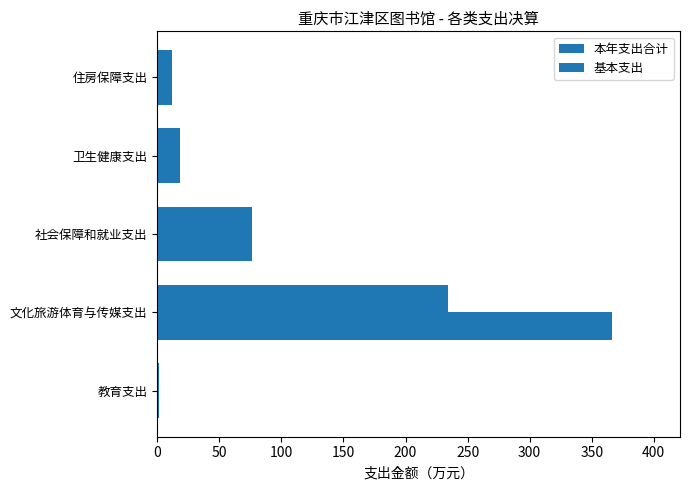

How many values in the 本年支出合计 series are below 18?

2